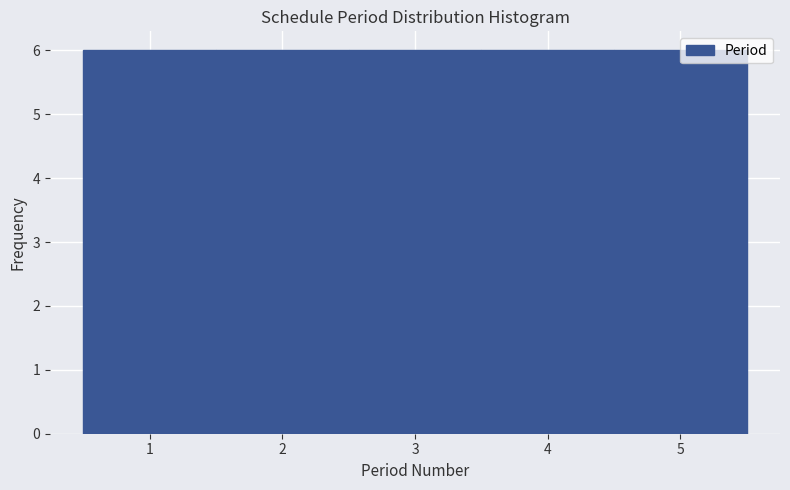

Reading left to right, transcribe this chart: for each bar, give the range it covers on the x-axis and its height. The values are not printed on the chart, so give them approximately, as read against the axis.

0.5 to 1.5: 6
1.5 to 2.5: 6
2.5 to 3.5: 6
3.5 to 4.5: 6
4.5 to 5.5: 6